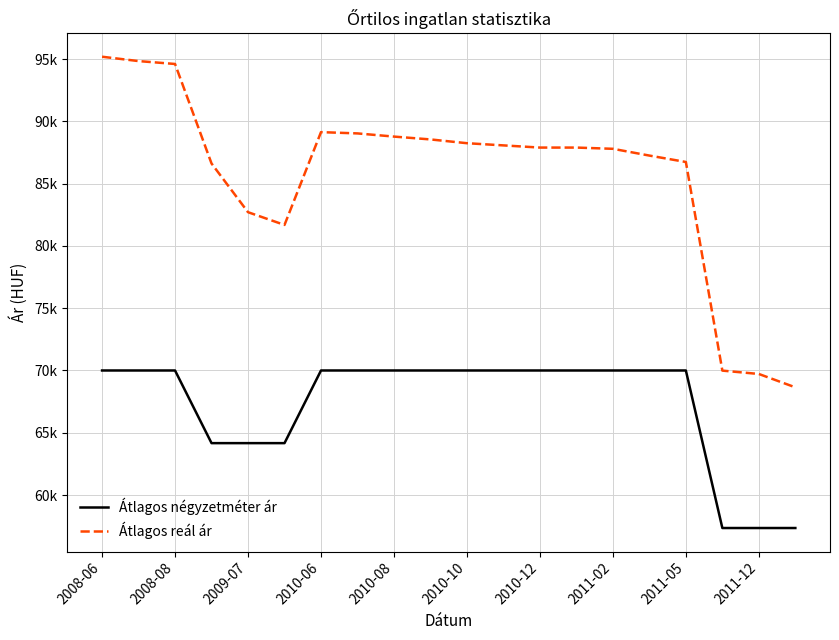

Does the chart display data point markers on the line(s)?

No